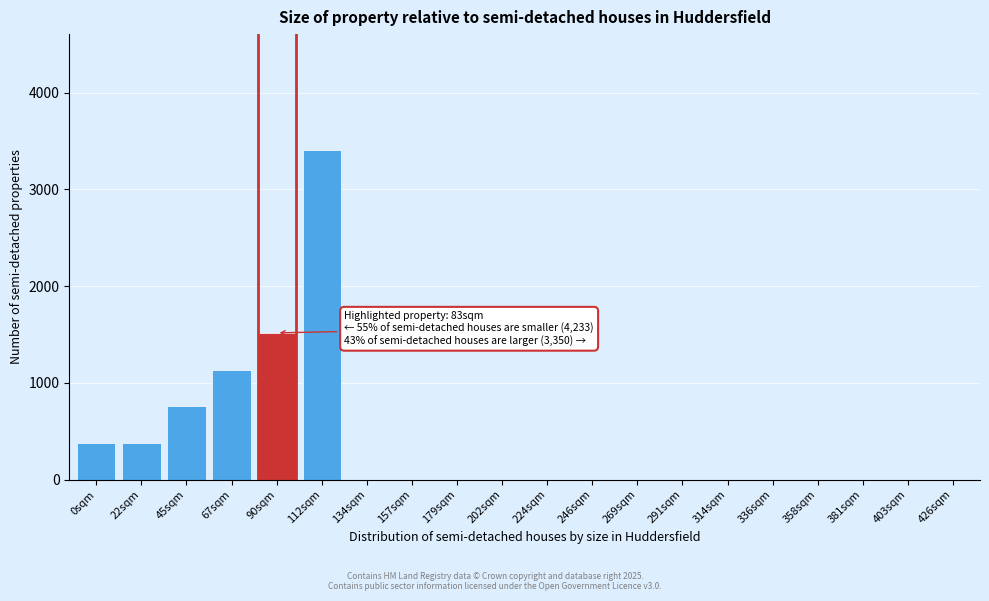

What is the sum of the values at 179sqm and 0sqm?

379.2